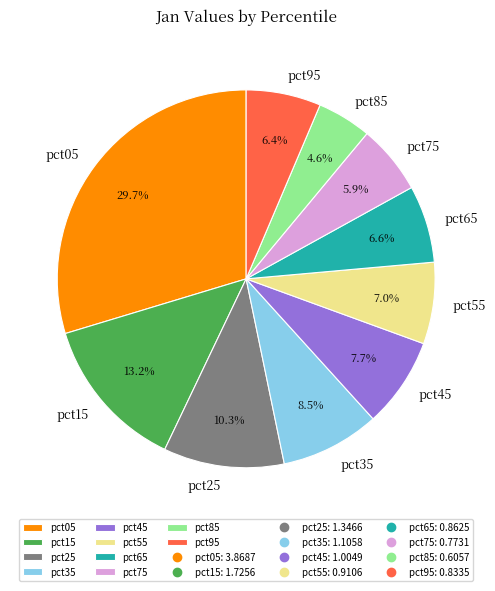

How many segments does this pie chart have?

10